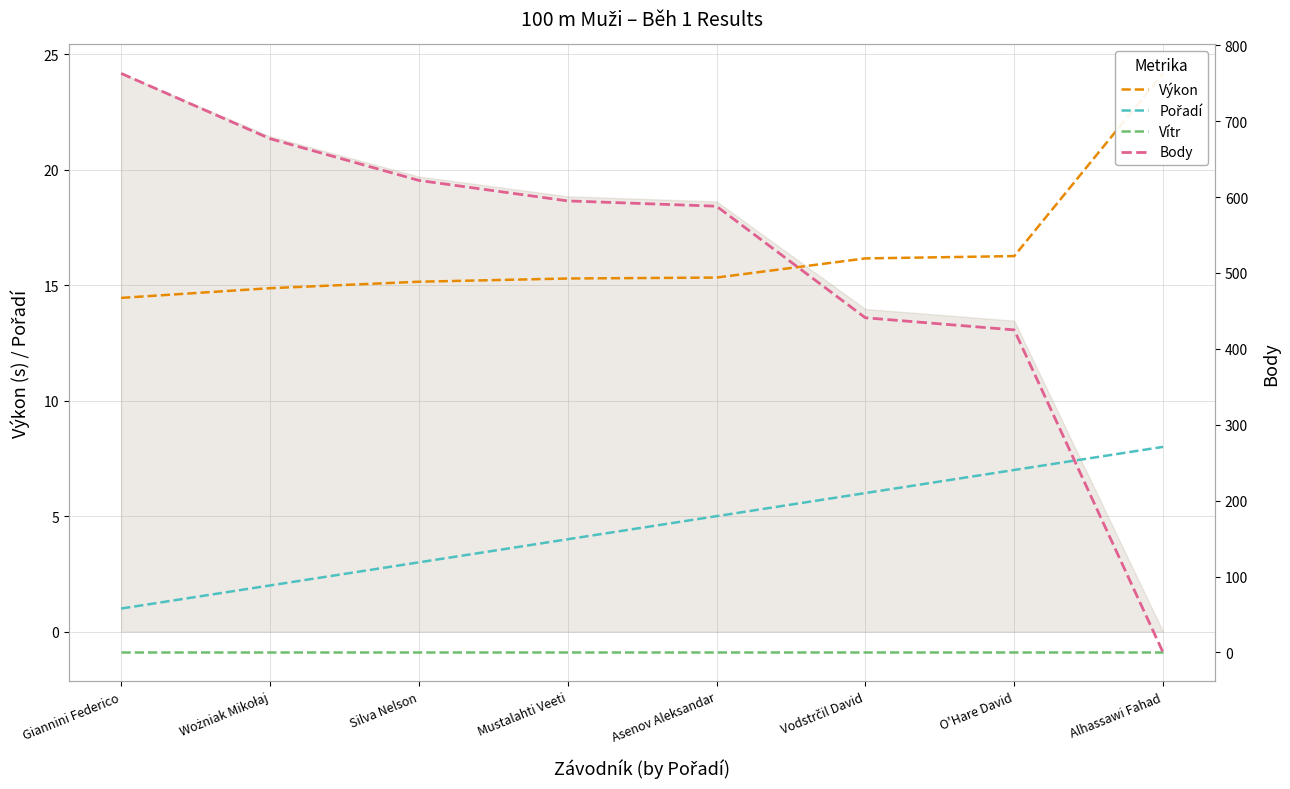

Which series has the largest total across all categories?

Body